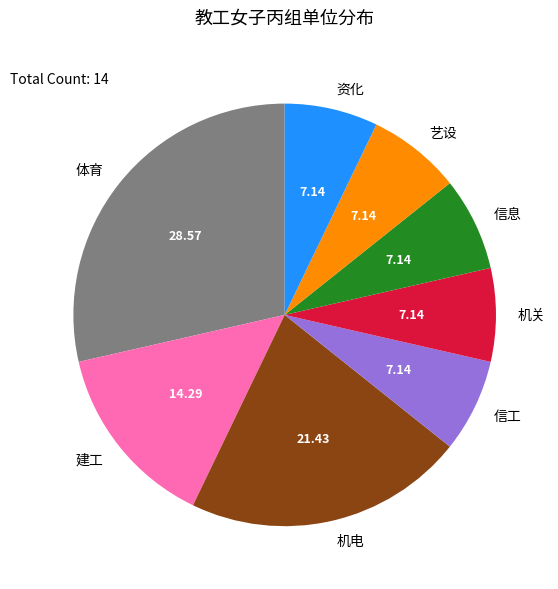

Is there any slice that represents more than half of the pie?

No